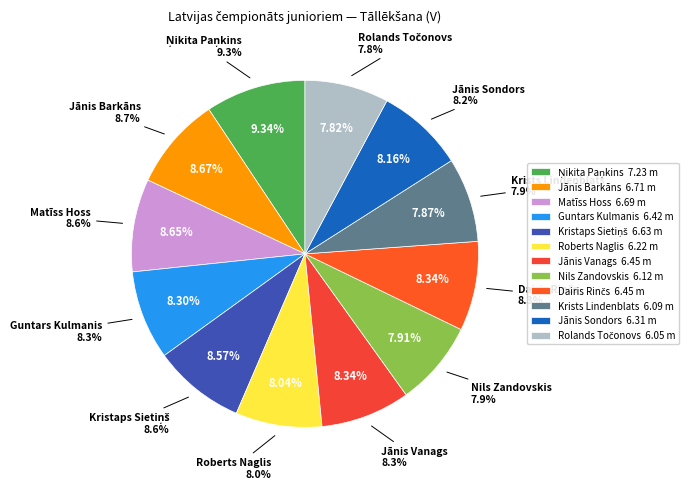

Is there any slice that represents more than half of the pie?

No